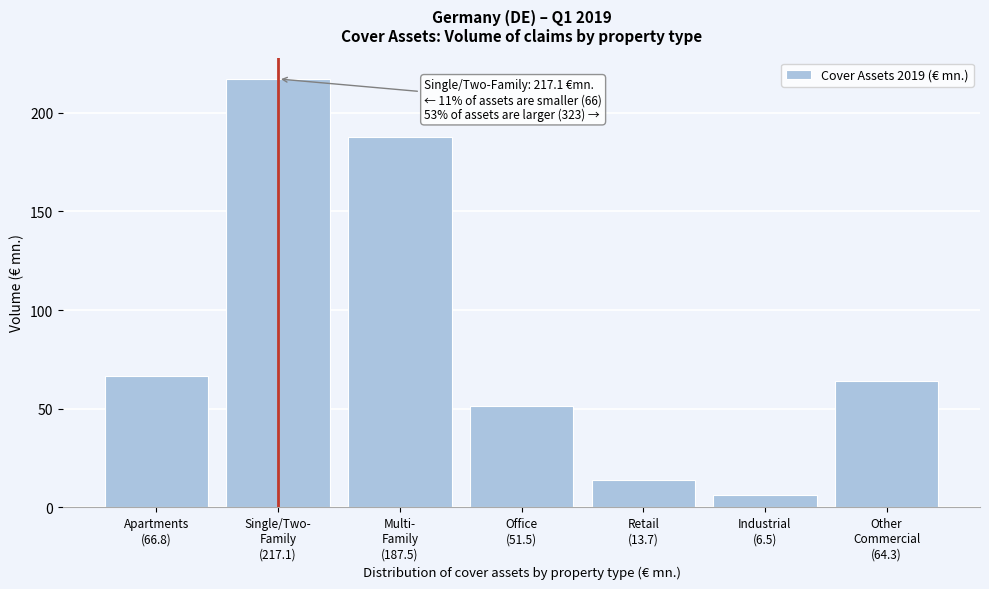

Reading right to left, extract all data points from this chart.

64.3	6.5	13.7	51.5	187.5	217.1	66.8